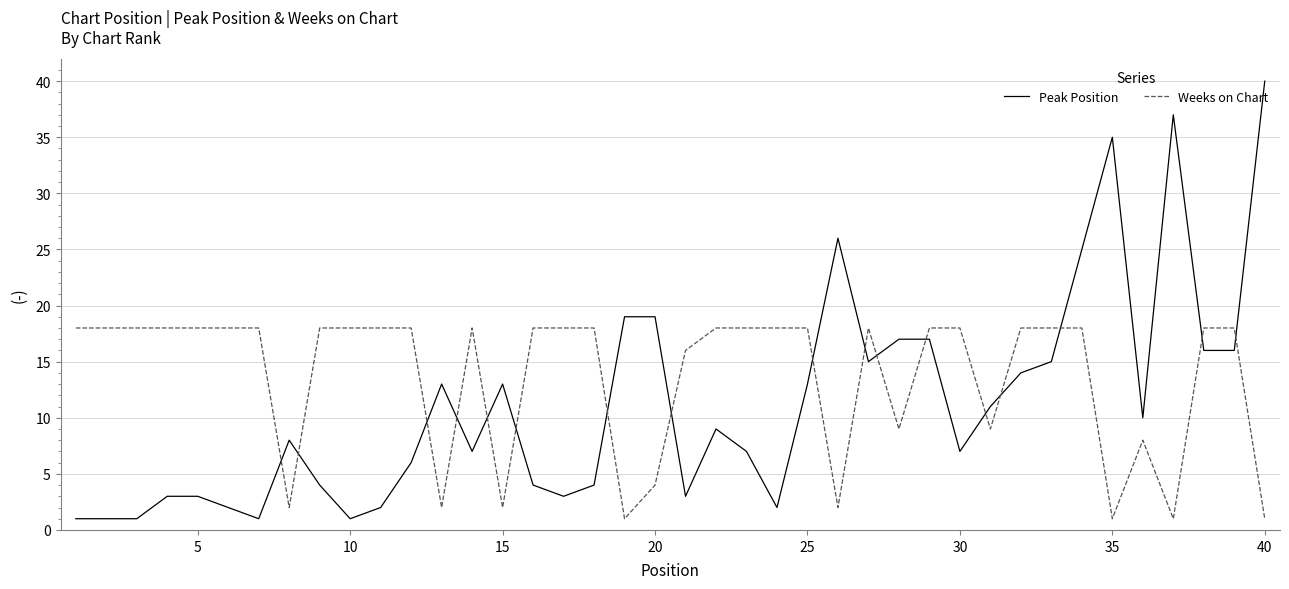

Reading left to right, extract all data points from this chart.

Peak Position: 1	1	1	3	3	2	1	8	4	1	2	6	13	7	13	4	3	4	19	19	3	9	7	2	13	26	15	17	17	7	11	14	15	25	35	10	37	16	16	40
Weeks on Chart: 18	18	18	18	18	18	18	2	18	18	18	18	2	18	2	18	18	18	1	4	16	18	18	18	18	2	18	9	18	18	9	18	18	18	1	8	1	18	18	1